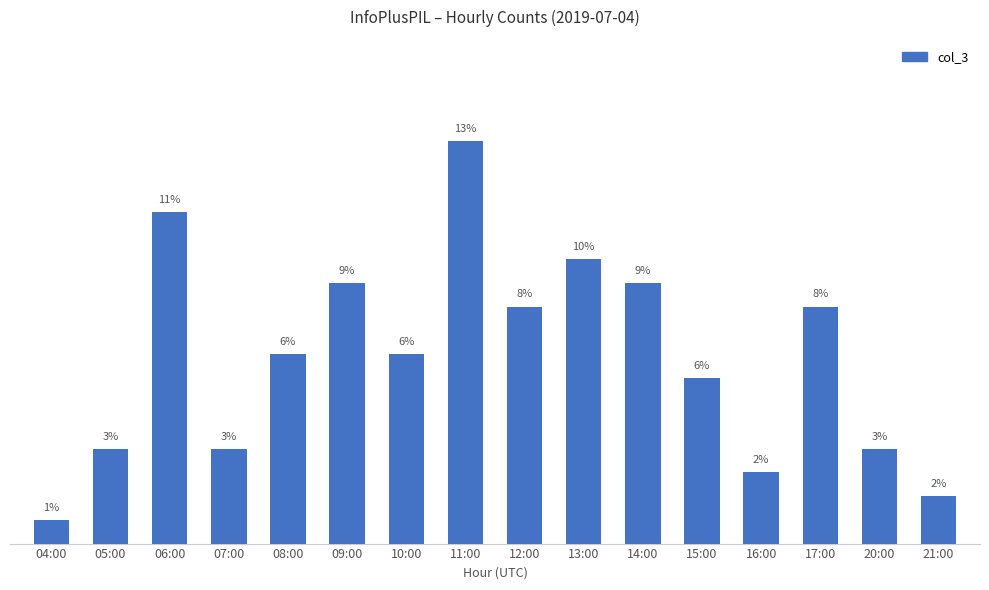

Which has a higher value, 15:00 or 06:00?

06:00